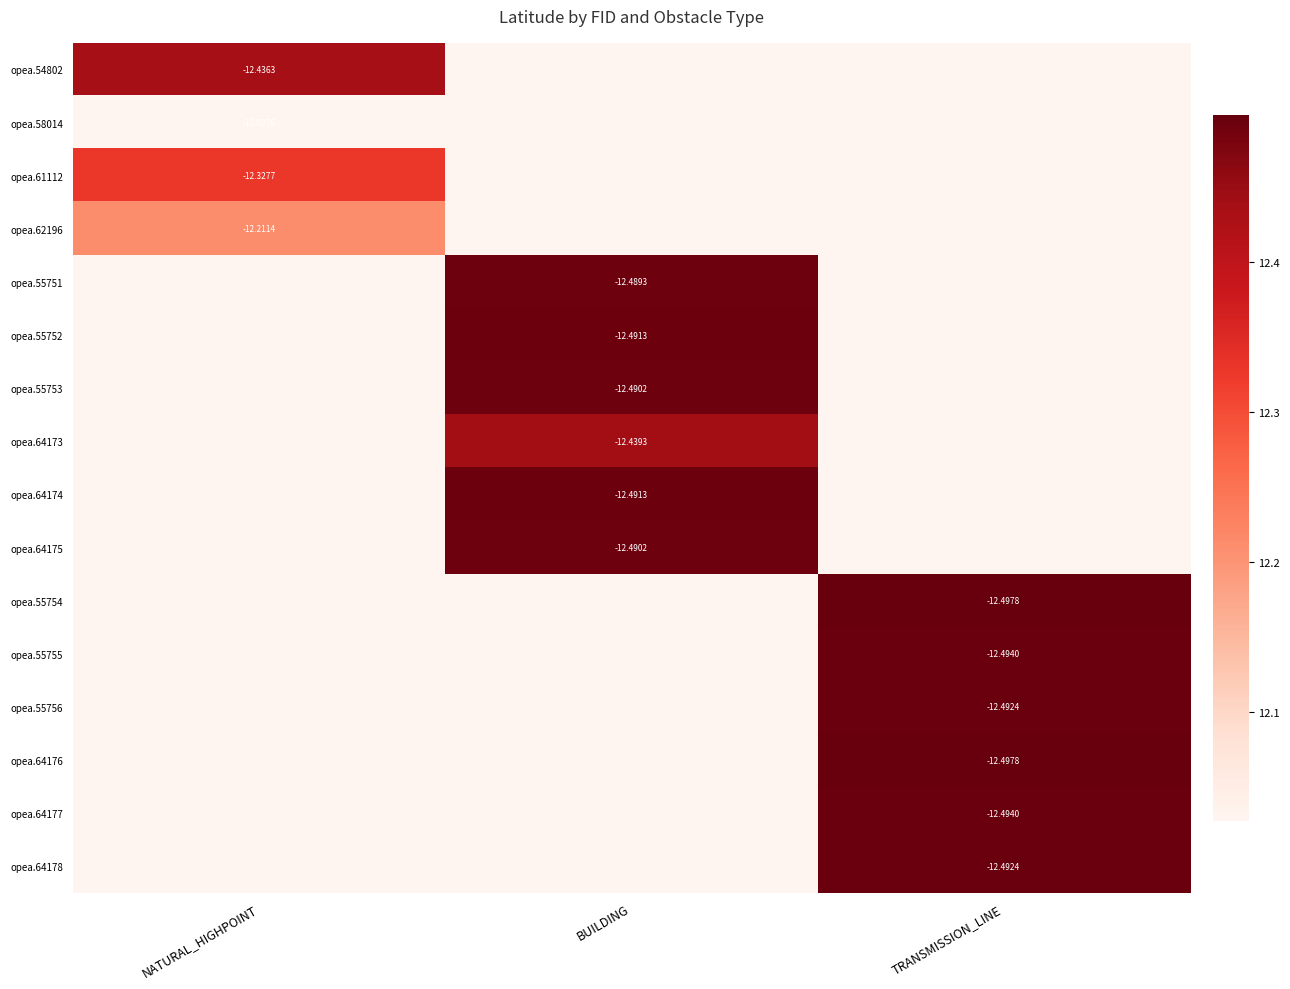

List the series in order of their peak value, lowest first.

opea.58014, opea.62196, opea.61112, opea.54802, opea.64173, opea.55751, opea.55753, opea.64175, opea.55752, opea.64174, opea.55756, opea.64178, opea.55755, opea.64177, opea.55754, opea.64176